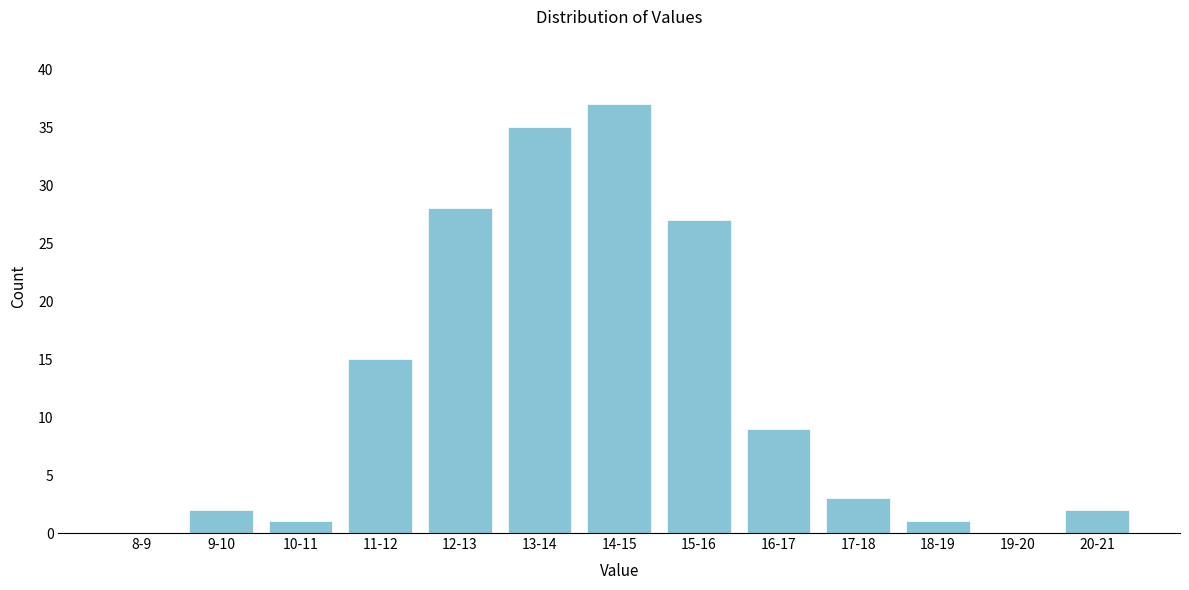

Reading left to right, extract all data points from this chart.

8-9=0	9-10=2	10-11=1	11-12=15	12-13=28	13-14=35	14-15=37	15-16=27	16-17=9	17-18=3	18-19=1	19-20=0	20-21=2